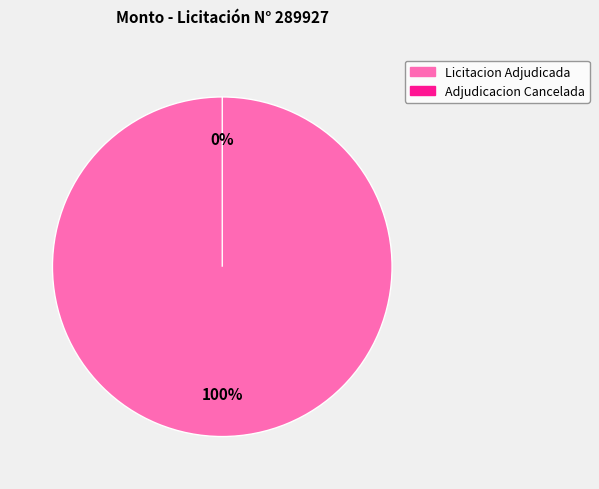

To the nearest percent, what is the combined percentage of Adjudicada (289927) and Anulada o Cancelada (289927)?

100%